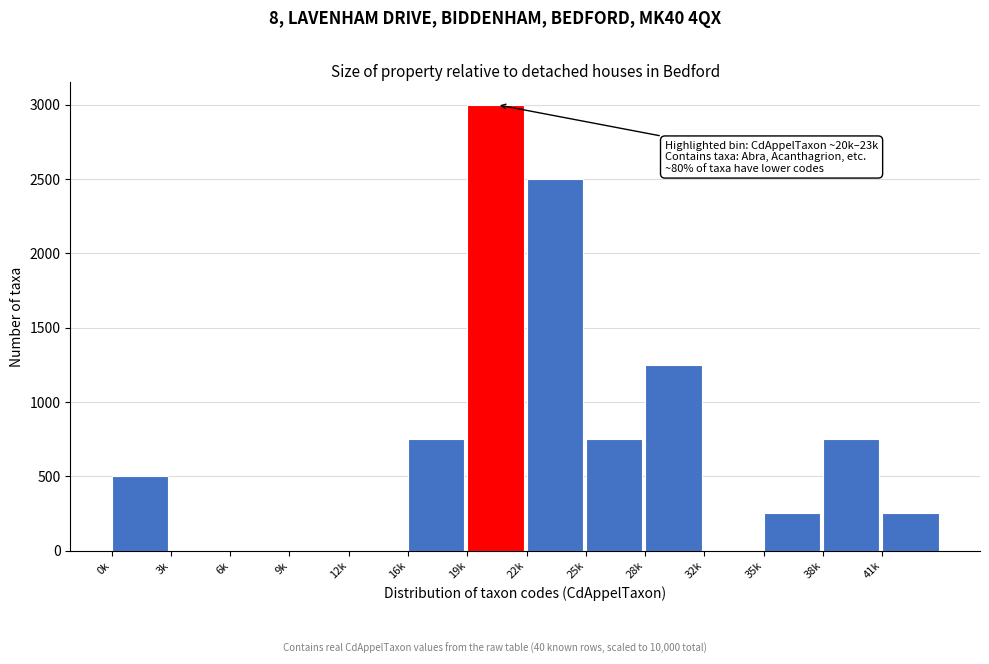

Reading left to right, list all the values displayed in this chart.

0k=500	3k=0	6k=0	9k=0	12k=0	16k=750	19k=3000	22k=2500	25k=750	28k=1250	32k=0	35k=250	38k=750	41k=250